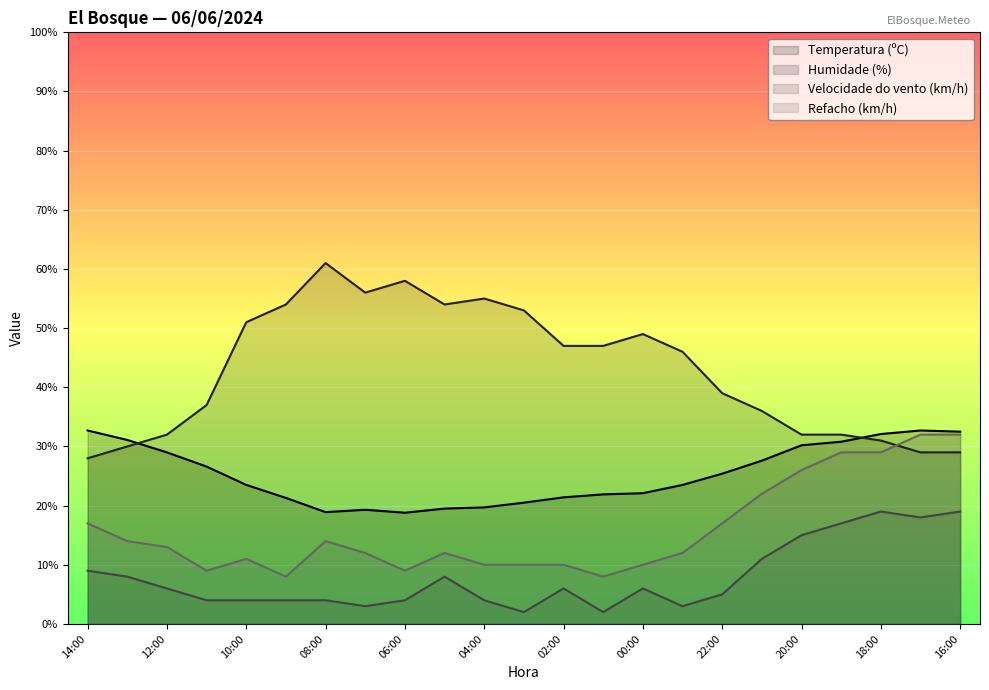

What position from the right is 05:00?

14